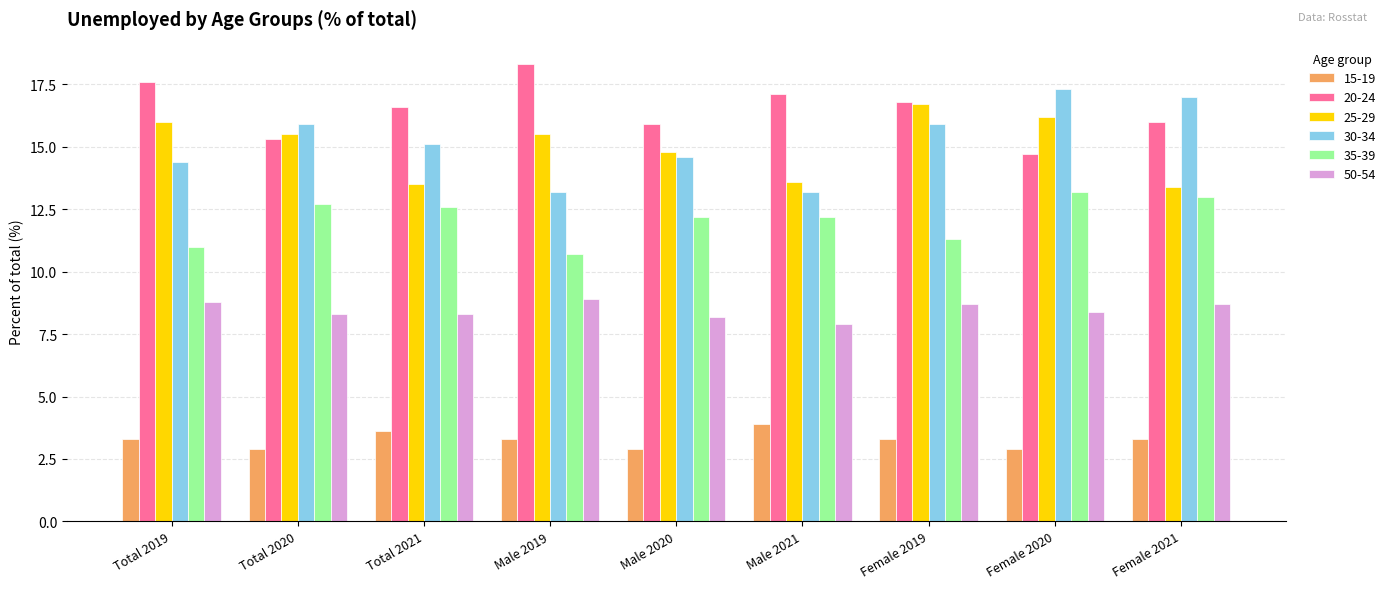

What is the difference between the maximum and minimum values in the 35-39 series?

2.5